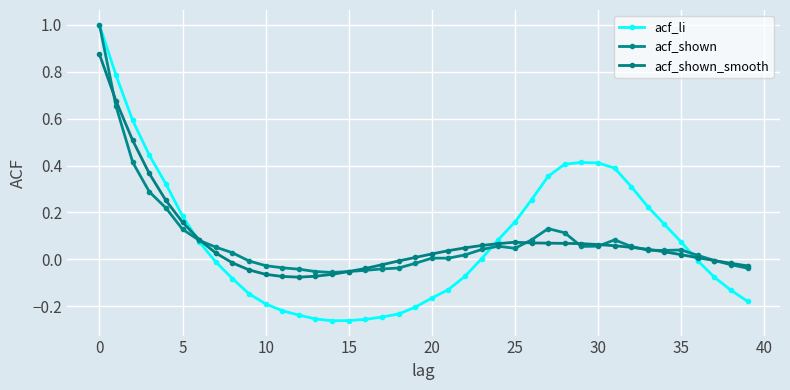

Where is the first local maximum for acf_shown_smooth?

25